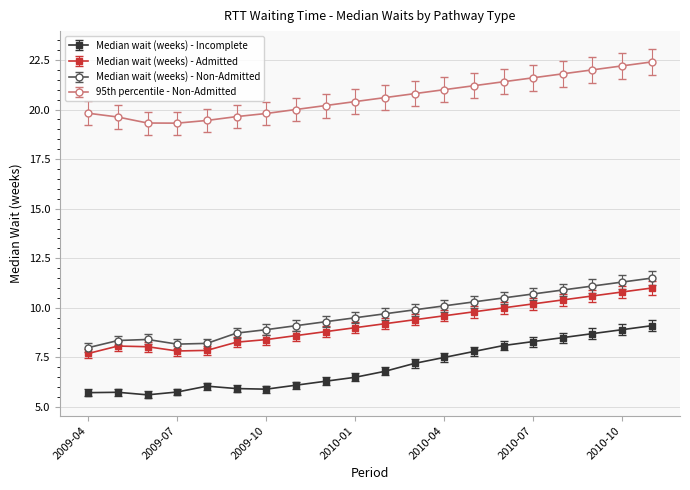

What is the minimum value for 95th percentile - Non-Admitted?

19.3